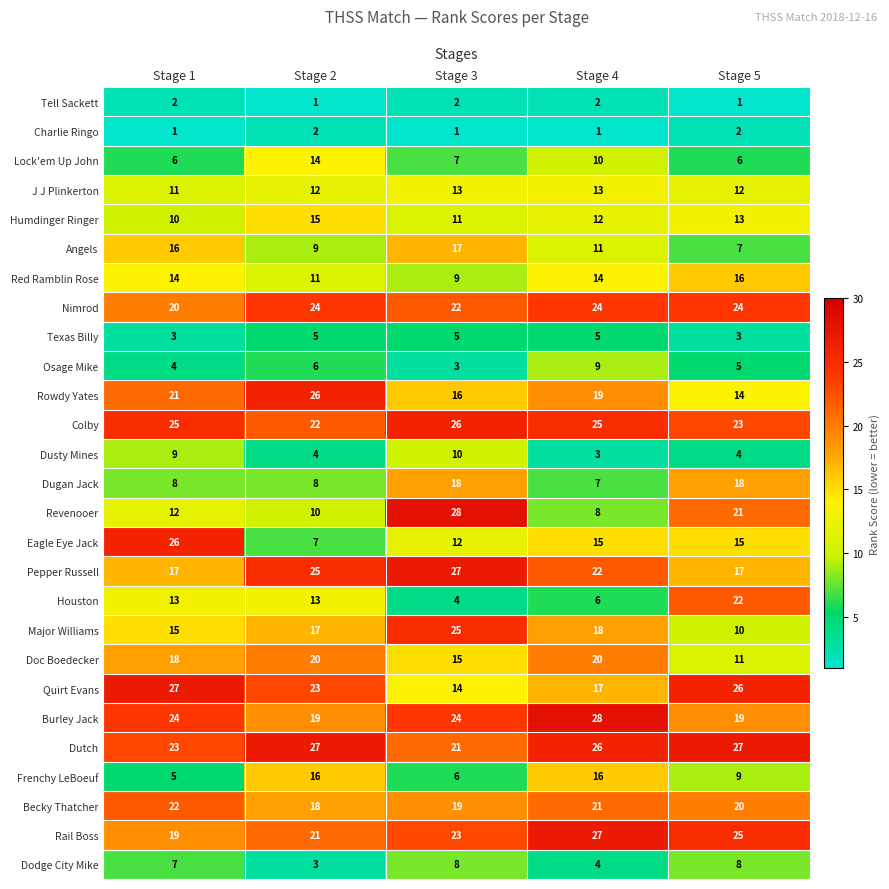

Is it true that Angels equals 22 at Stage 1?

False